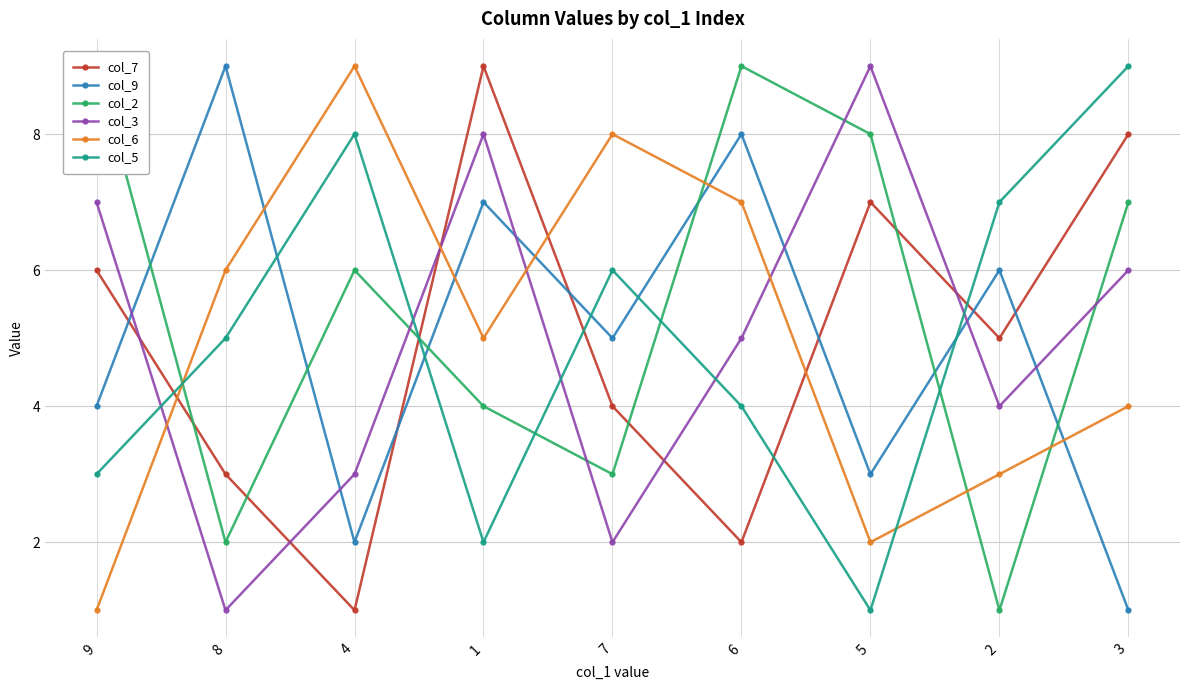

How many values in the col_7 series are below 5?

4